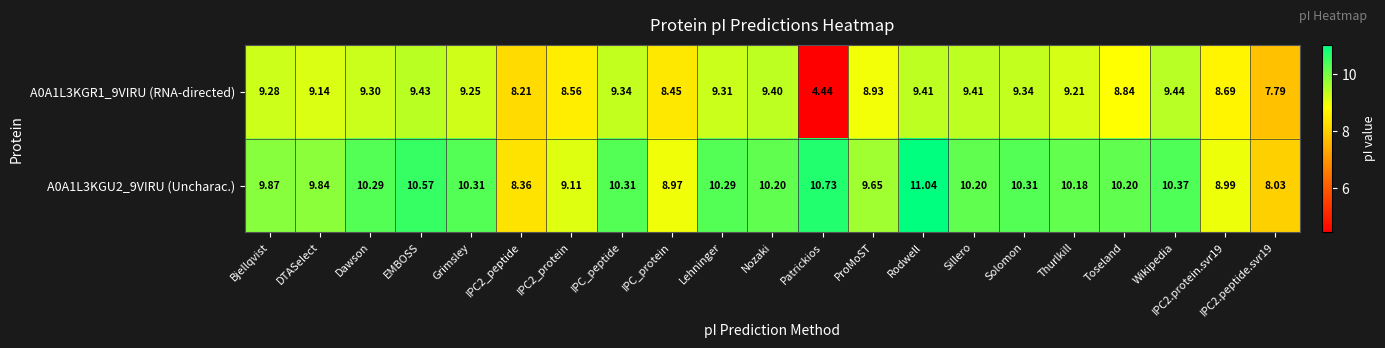

Which series has the largest total across all categories?

A0A1L3KGU2_9VIRU (Uncharac.)